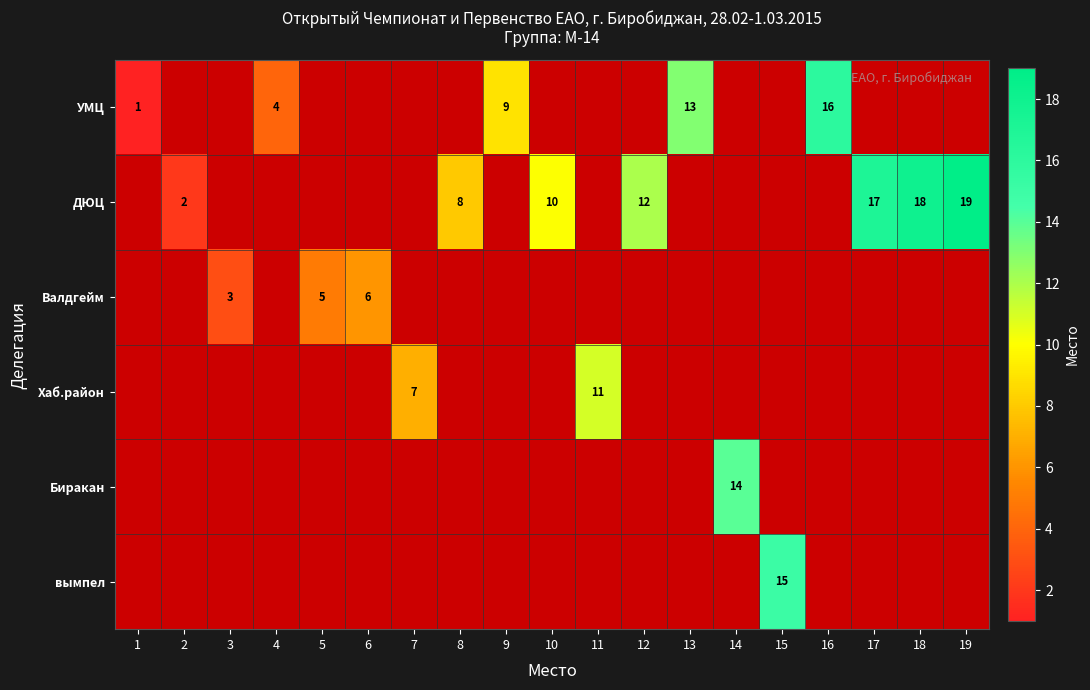

The ДЮЦ series shows 17 at 17. True or false?

True